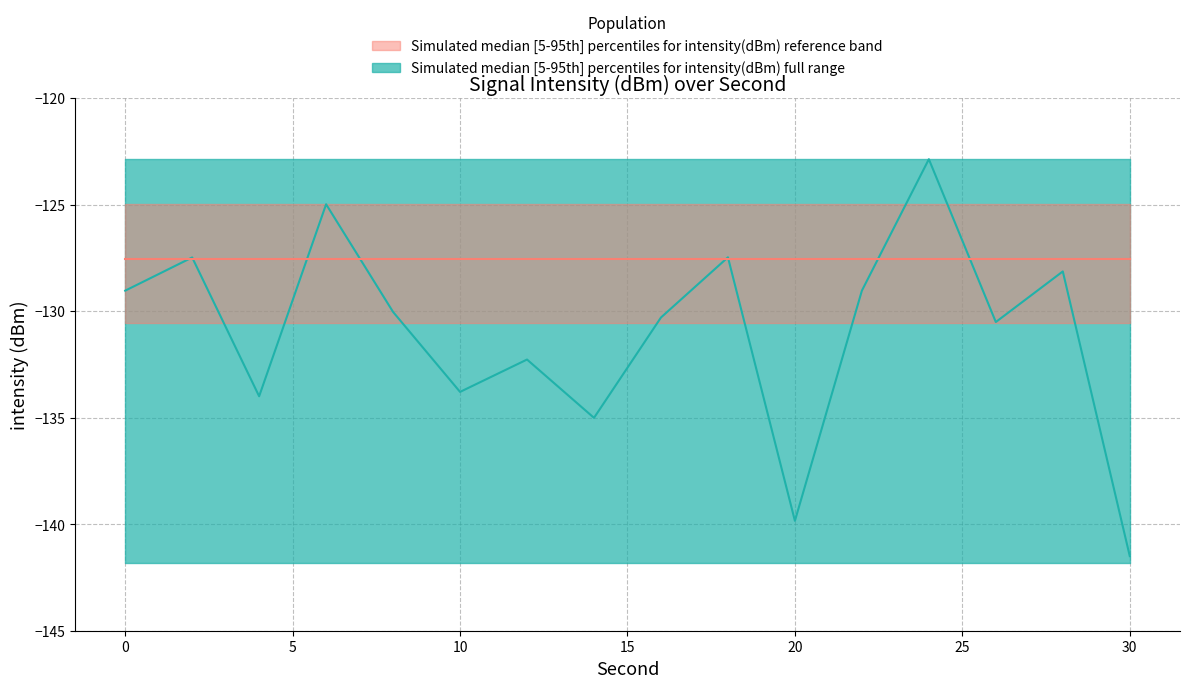

Does the chart have visible grid lines?

Yes